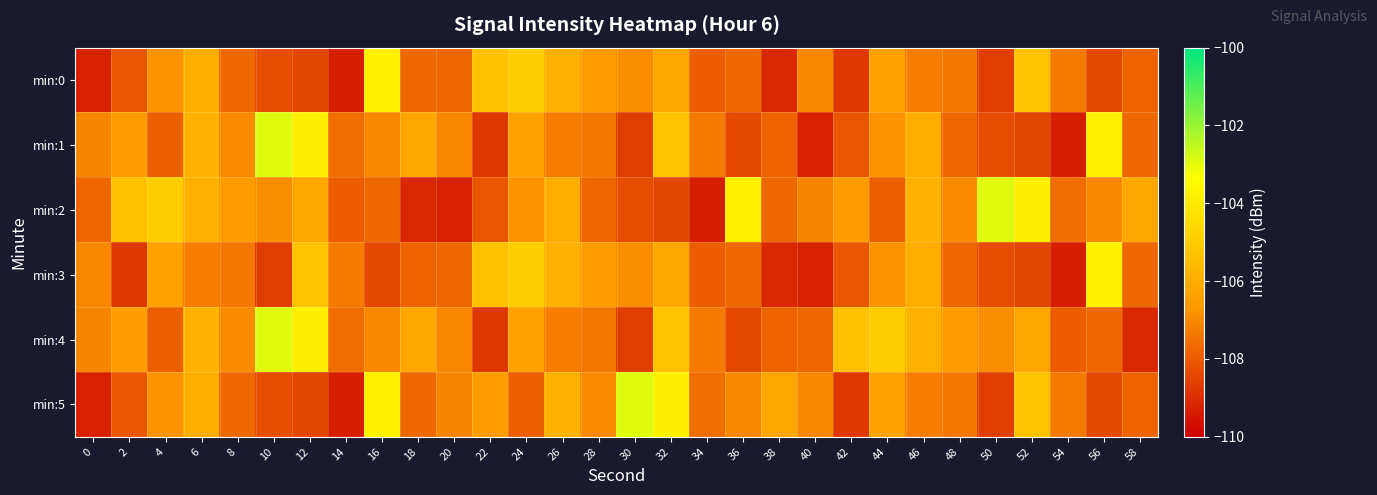

At which category is the sum across all series the highest?

32